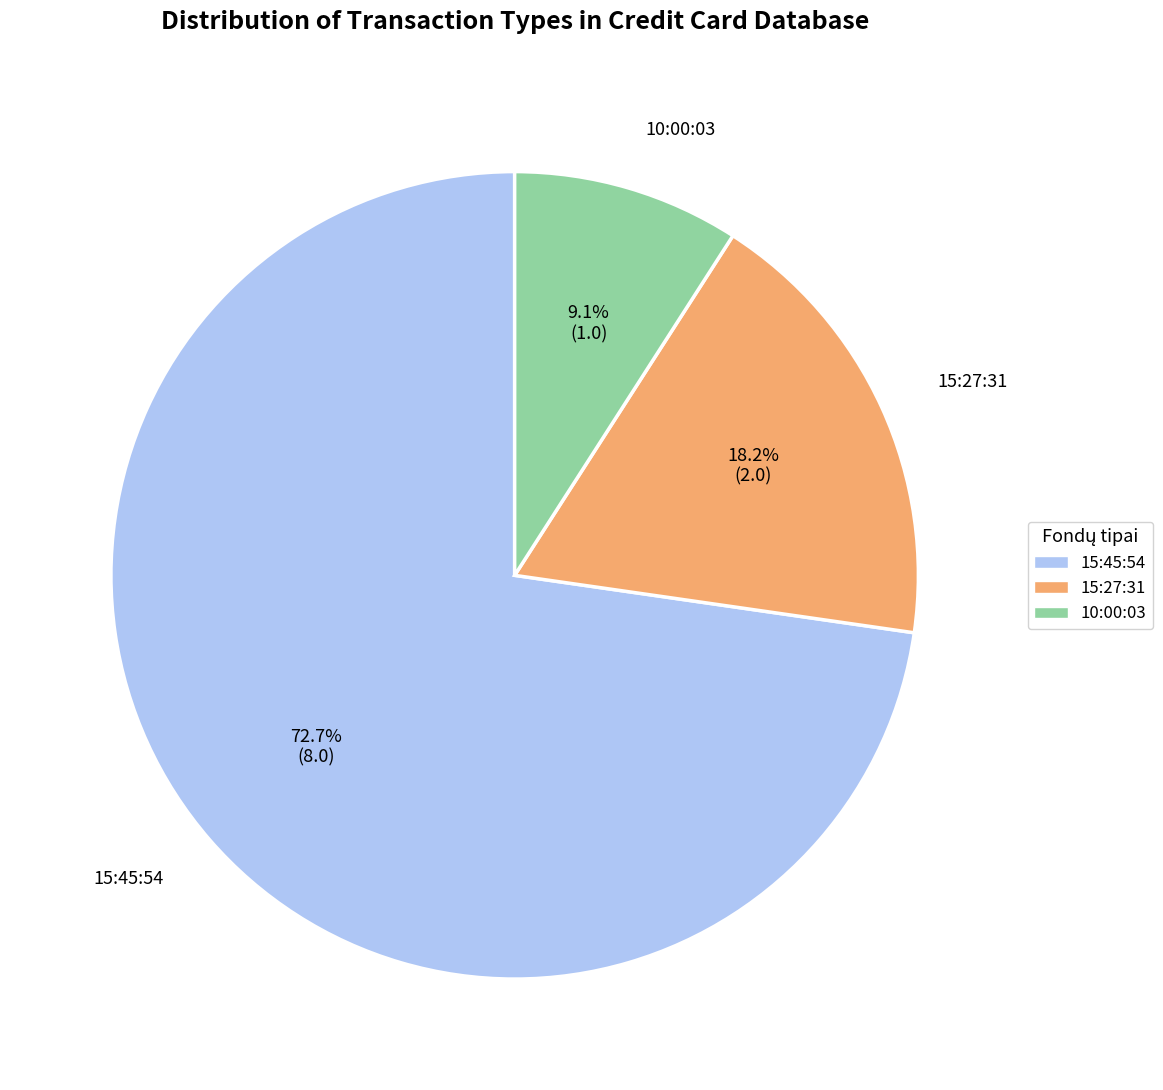

To the nearest percent, what is the difference between the 15:45:54 and 10:00:03 slice percentages?

64%